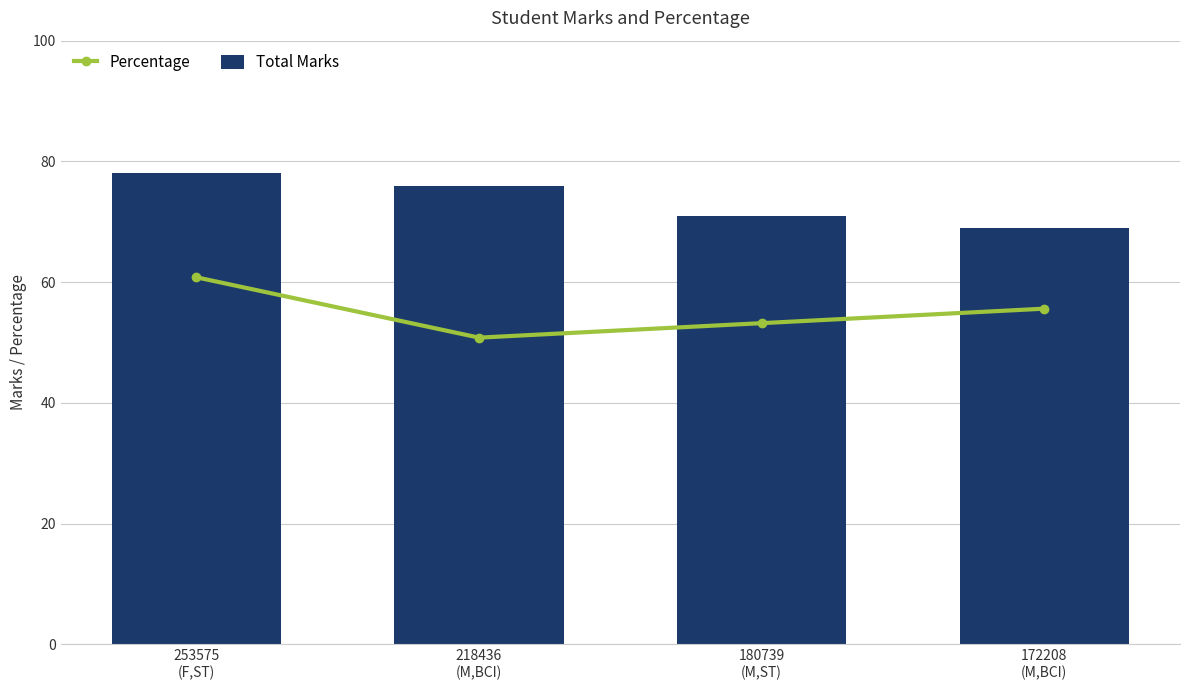

Which series has the largest total across all categories?

Total Marks